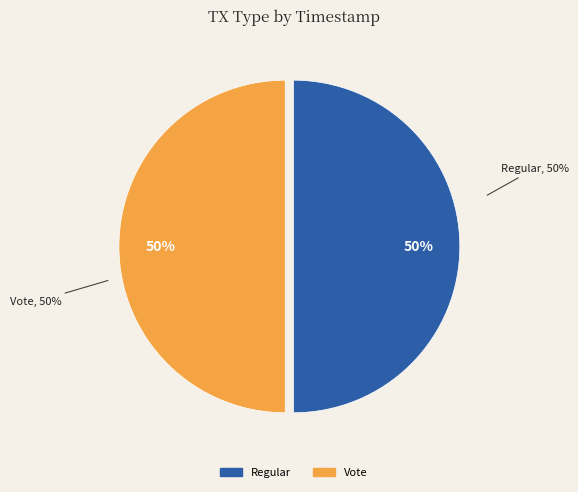

Is it true that Vote is 60% of the pie?

False